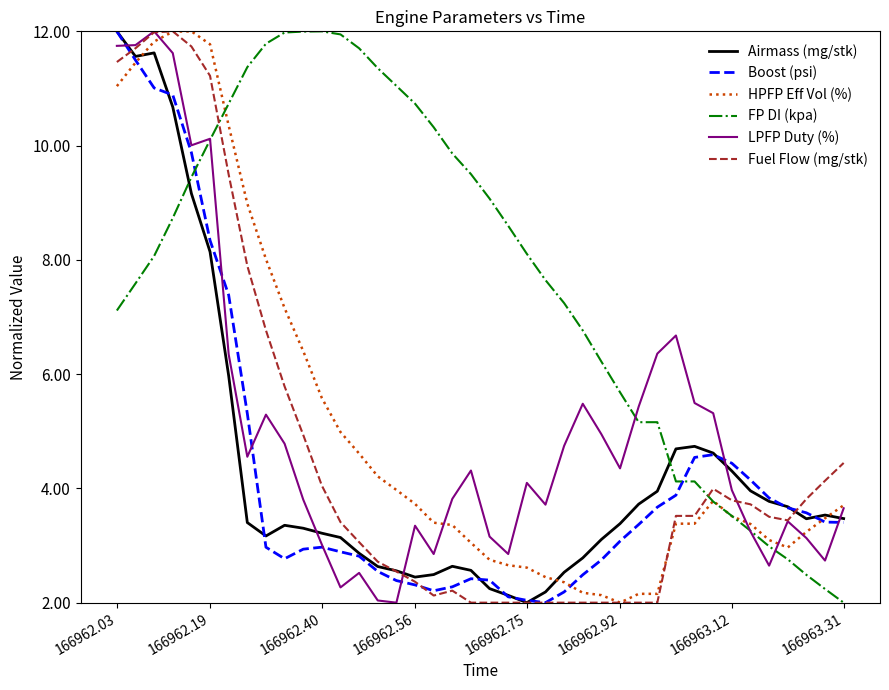

How many times do Airmass (mg/stk) and FP DI (kpa) cross each other?

2